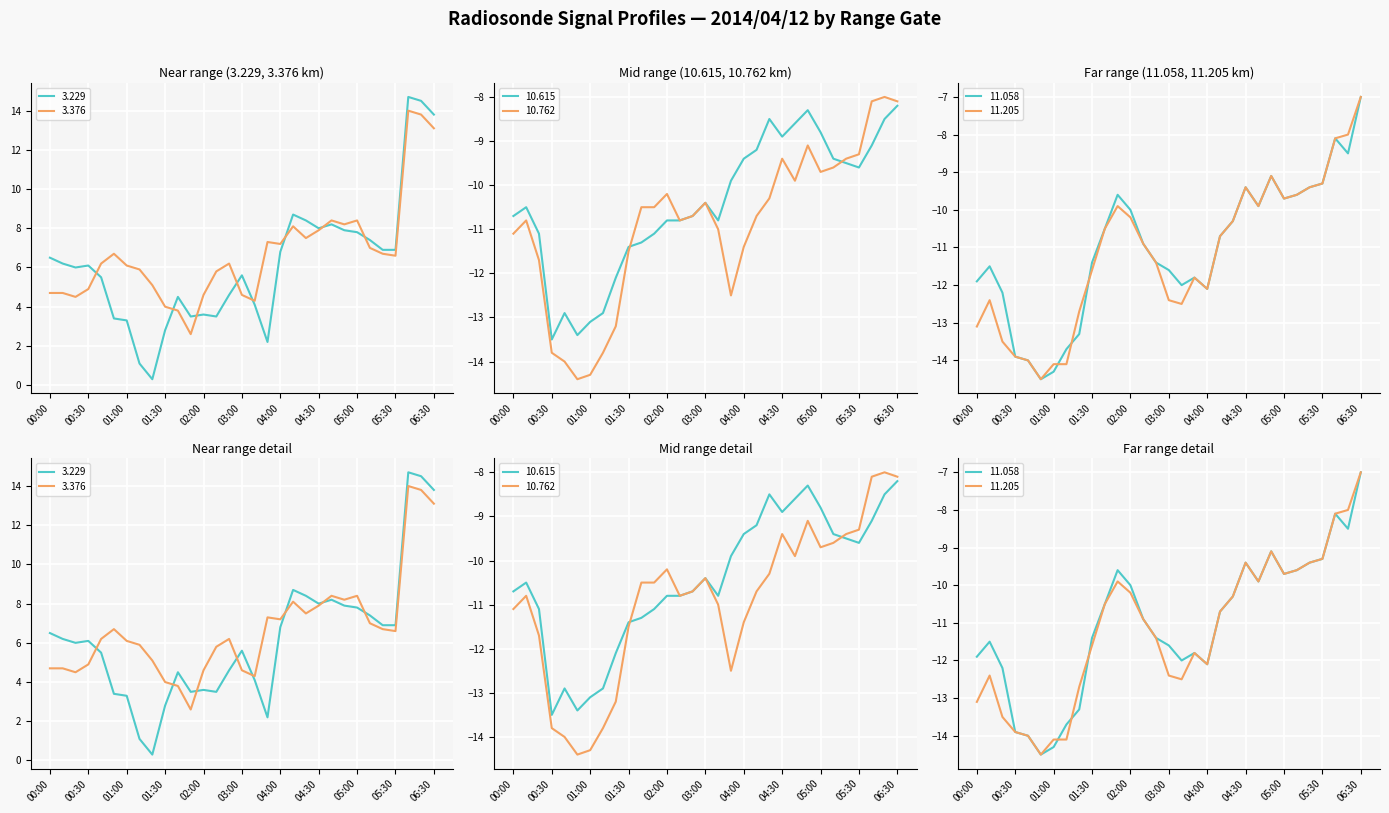

At how many categories does at least one series exceed -4?

31